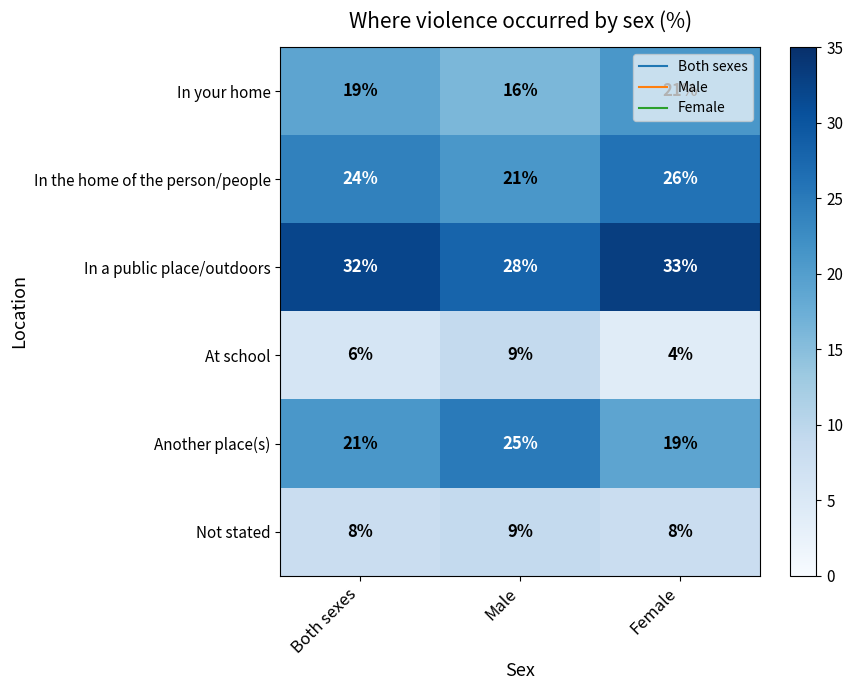

Rank the categories by At school value from highest to lowest.

Male, Both sexes, Female